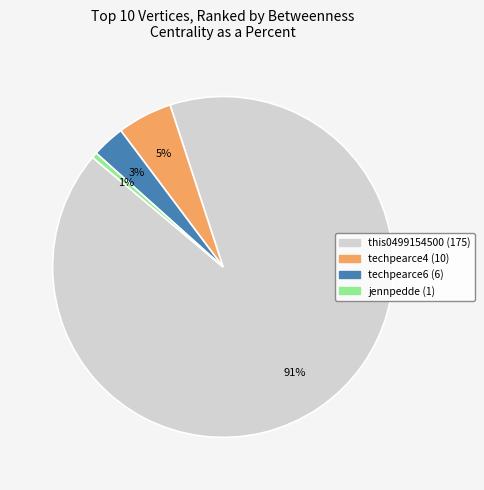

What is the largest slice in the pie chart?

this0499154500